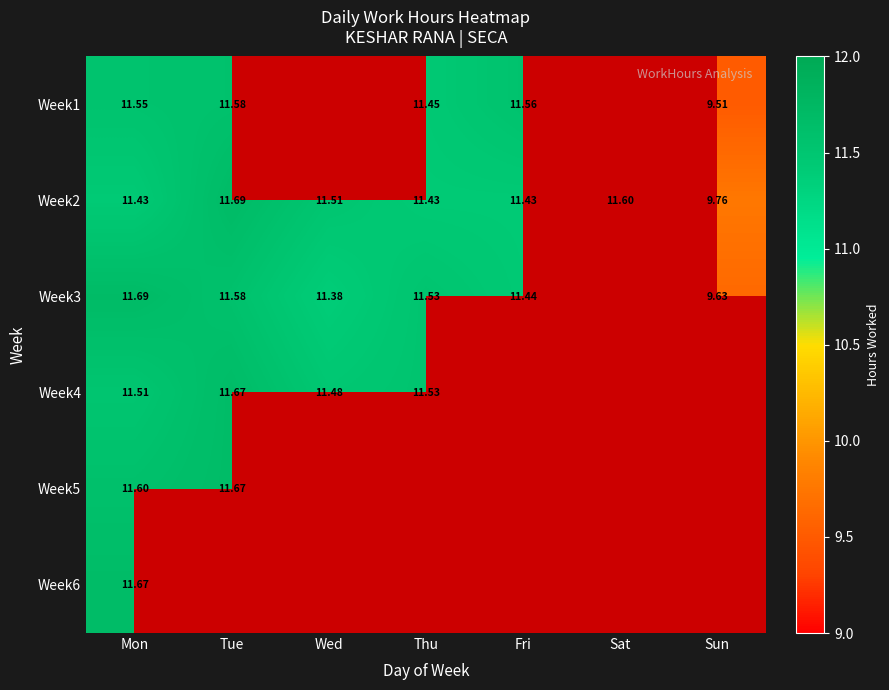

Which category has the highest value in the Week2 series?

Tue